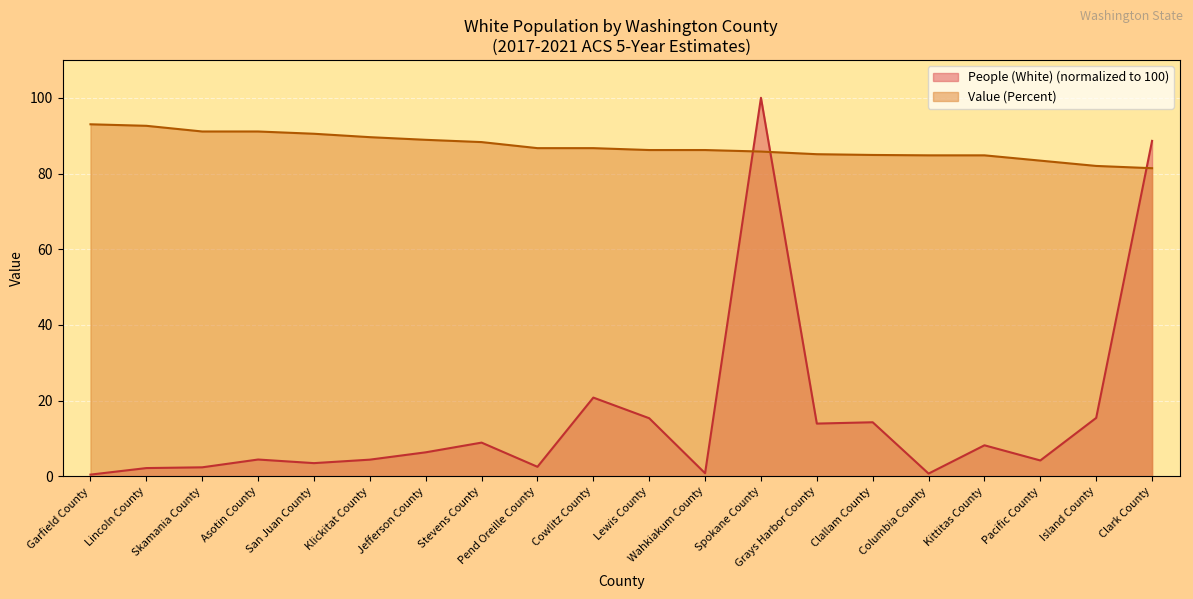

How many data points does each series have?

20